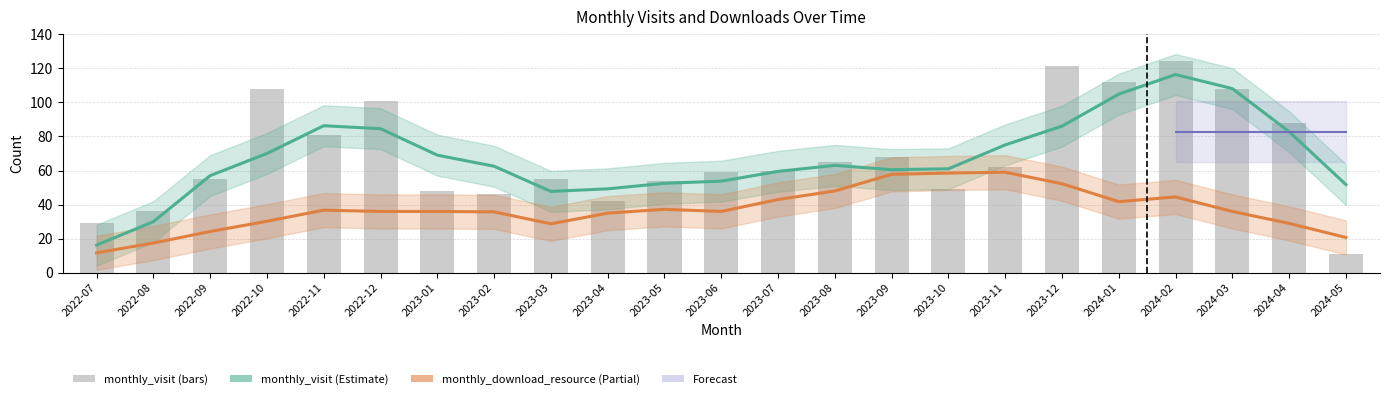

What is the sum of all monthly_visit values?

1582.0